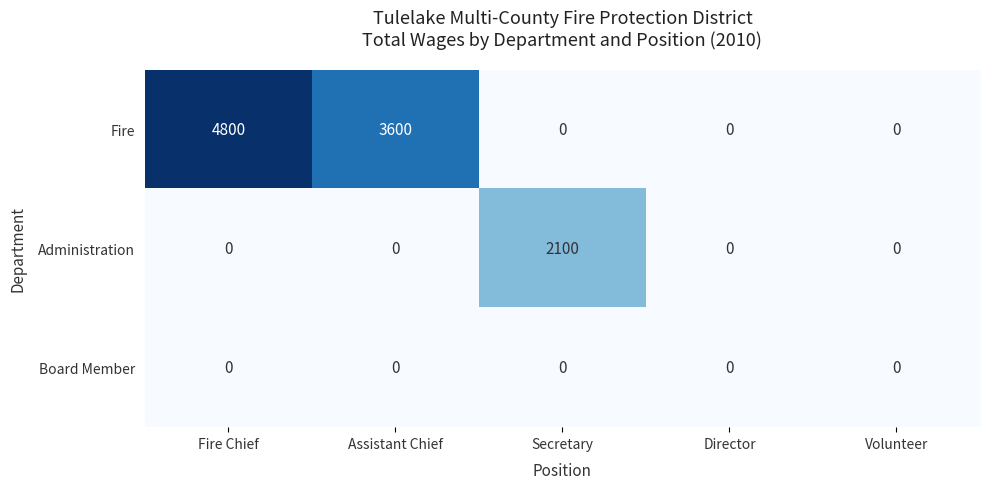

Which category has the highest value across all series?

Fire Chief